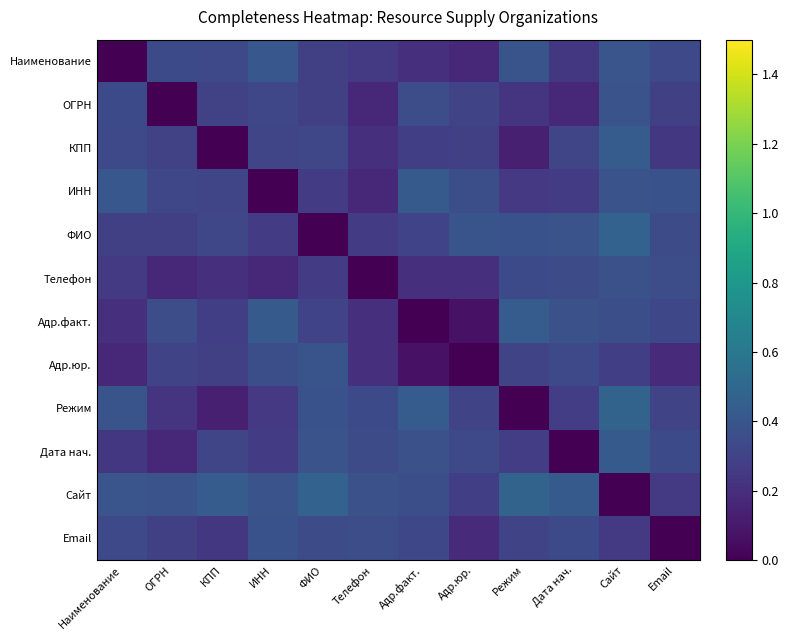

Which series has the largest range (max minus min)?

Режим